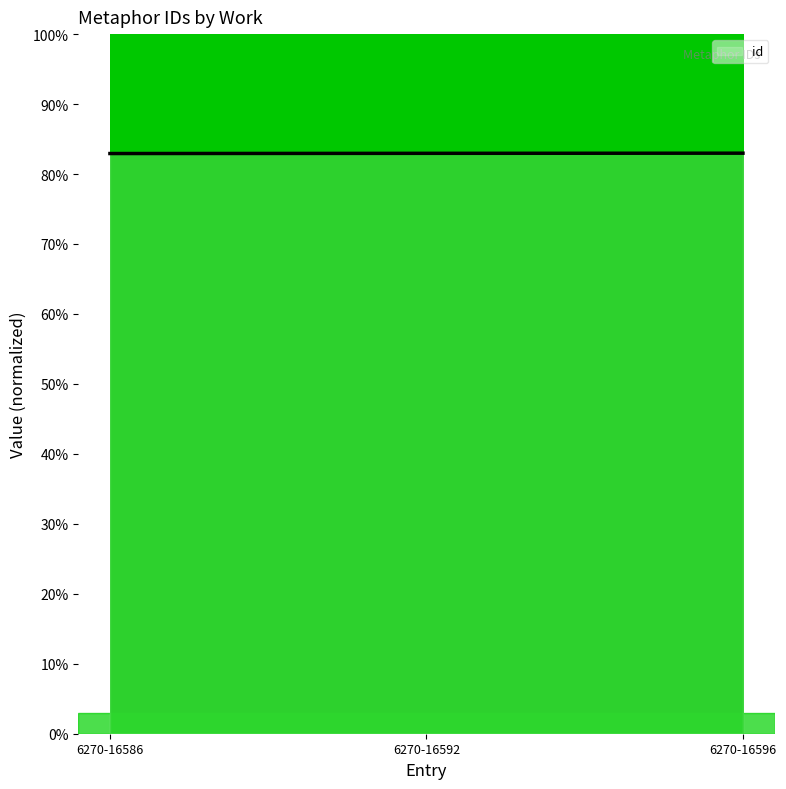

Approximately how many times larger is the value at 6270-16596 compared to 6270-16592?

1.0